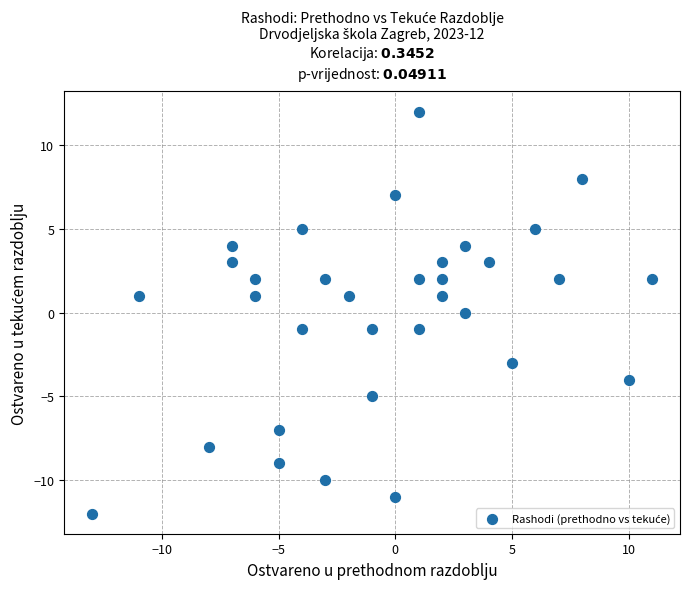

What is the range of Y values (max minus min)?

24